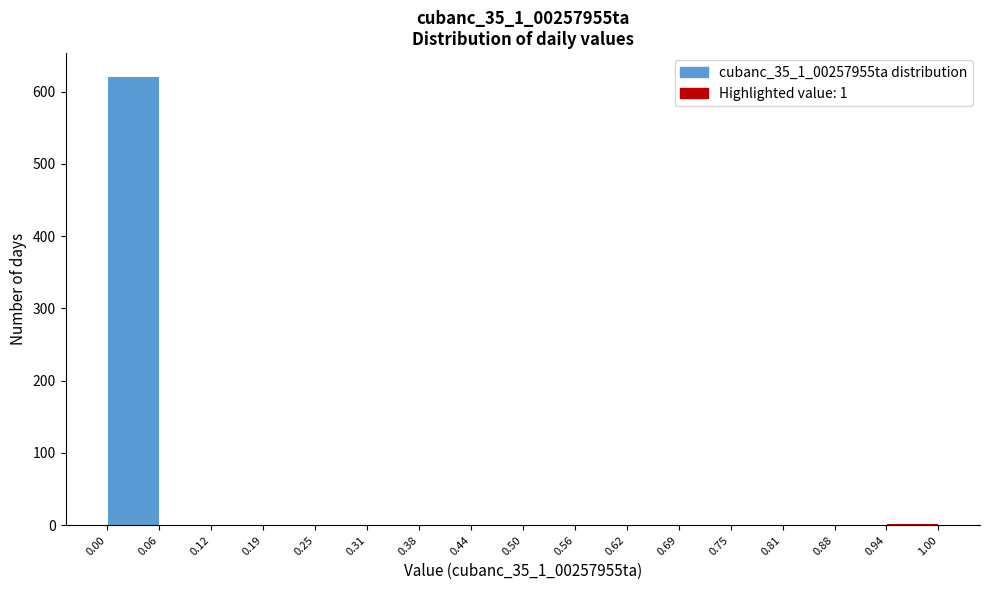

Reading left to right, list every bar in this chart as the range it spans on the x-axis followed by its height. The values are not printed on the chart, so give them approximately, as read against the axis.

0.00 to 0.06: 620
0.06 to 0.12: 0
0.12 to 0.19: 0
0.19 to 0.25: 0
0.25 to 0.31: 0
0.31 to 0.38: 0
0.38 to 0.44: 0
0.44 to 0.50: 0
0.50 to 0.56: 0
0.56 to 0.62: 0
0.62 to 0.69: 0
0.69 to 0.75: 0
0.75 to 0.81: 0
0.81 to 0.88: 0
0.88 to 0.94: 0
0.94 to 1.00: under 10